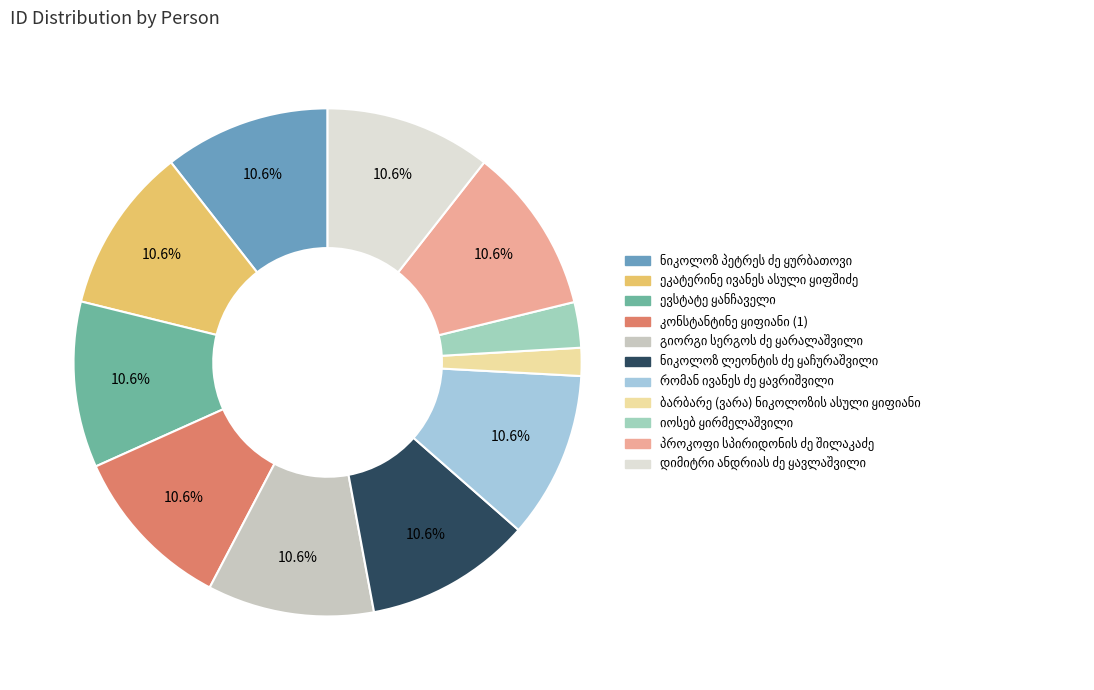

How many segments does this pie chart have?

11